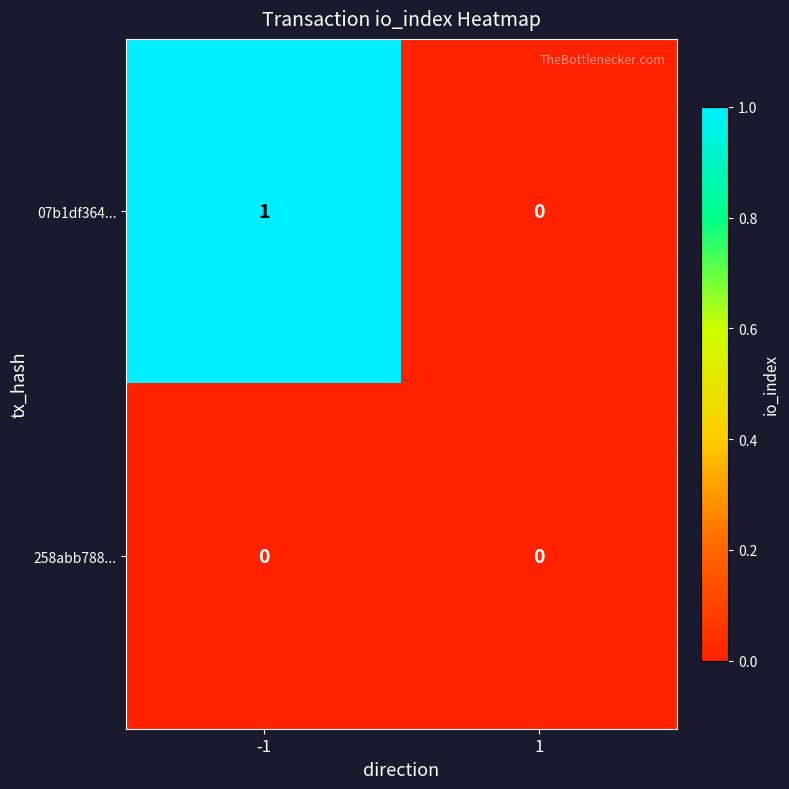

What is the spread (max minus min) of values at -1?

1